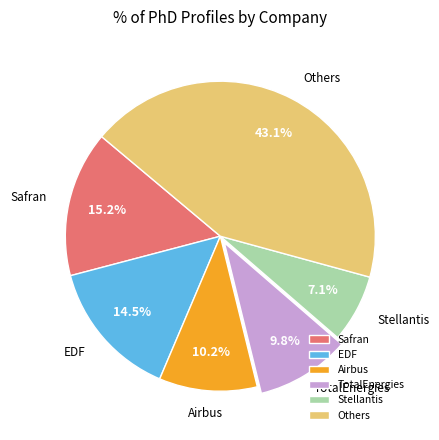

Which slice is the smallest?

Stellantis